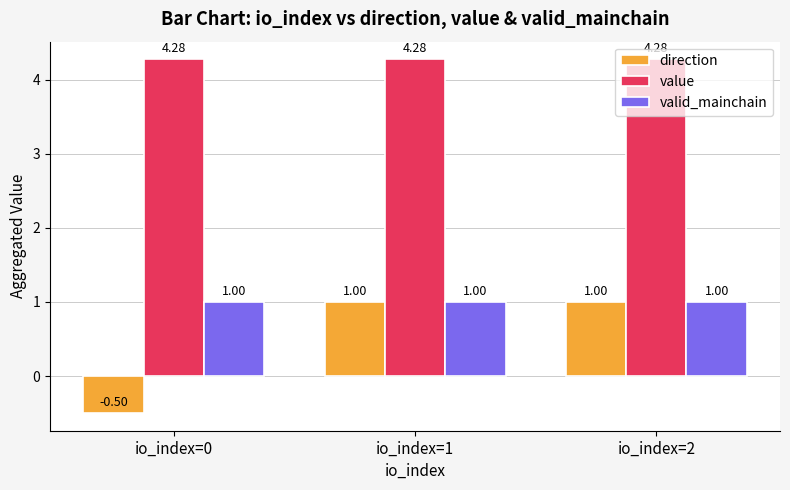

Which series changed the most between io_index=0 and io_index=1?

direction